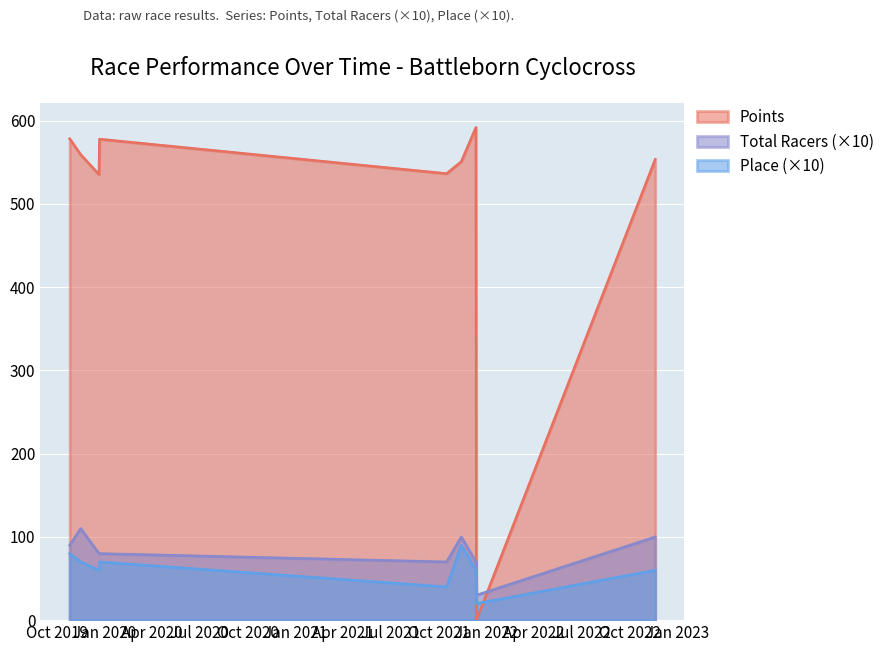

Which series has the widest spread of values?

Points